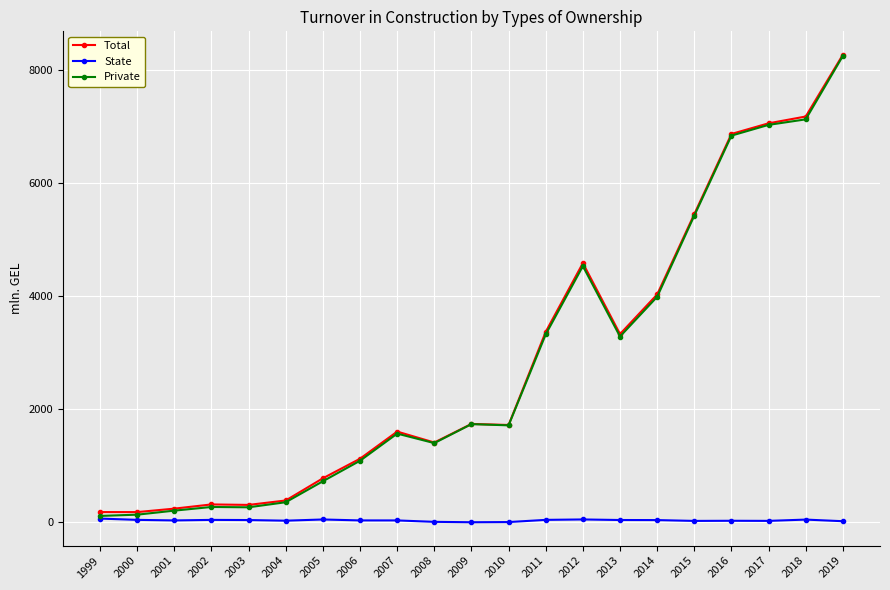

What are all the series names shown in the legend?

Total, State, Private